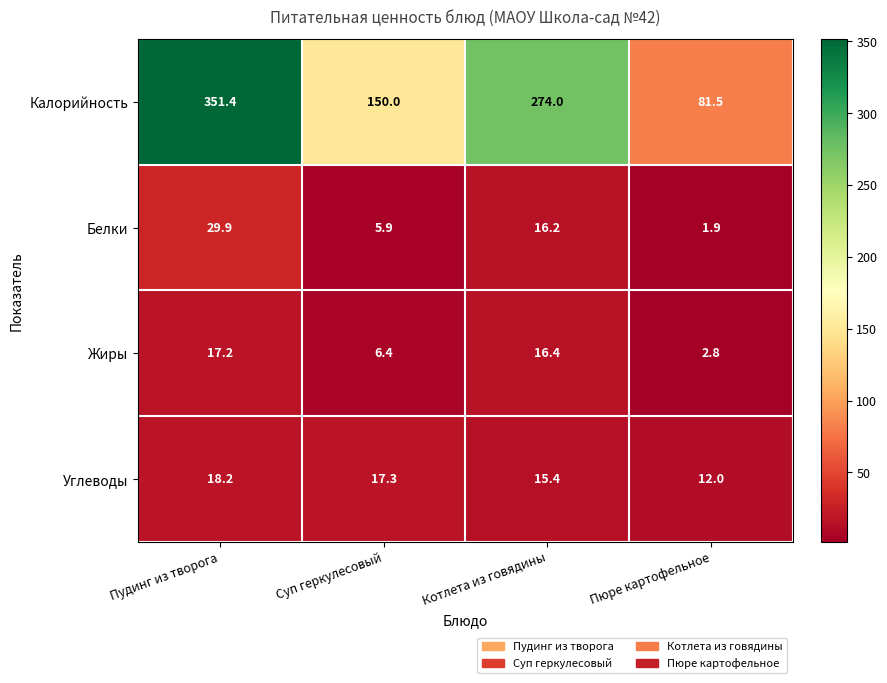

At which category does the chart reach its peak across all series?

Пудинг из творога